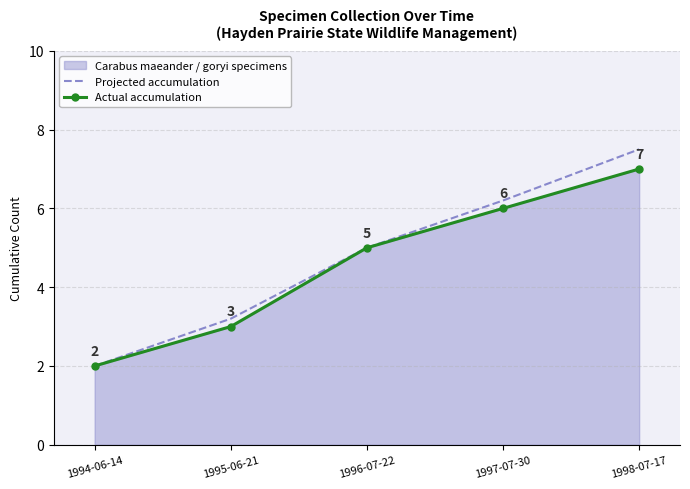

What position from the right is 1998-07-17?

1